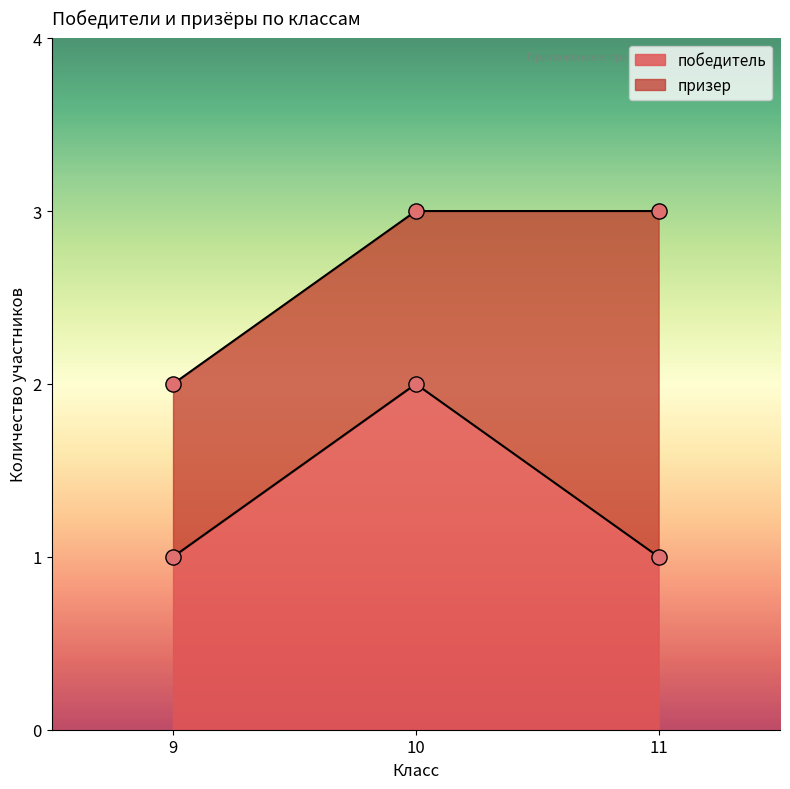

Which series reaches the minimum Y coordinate?

победитель